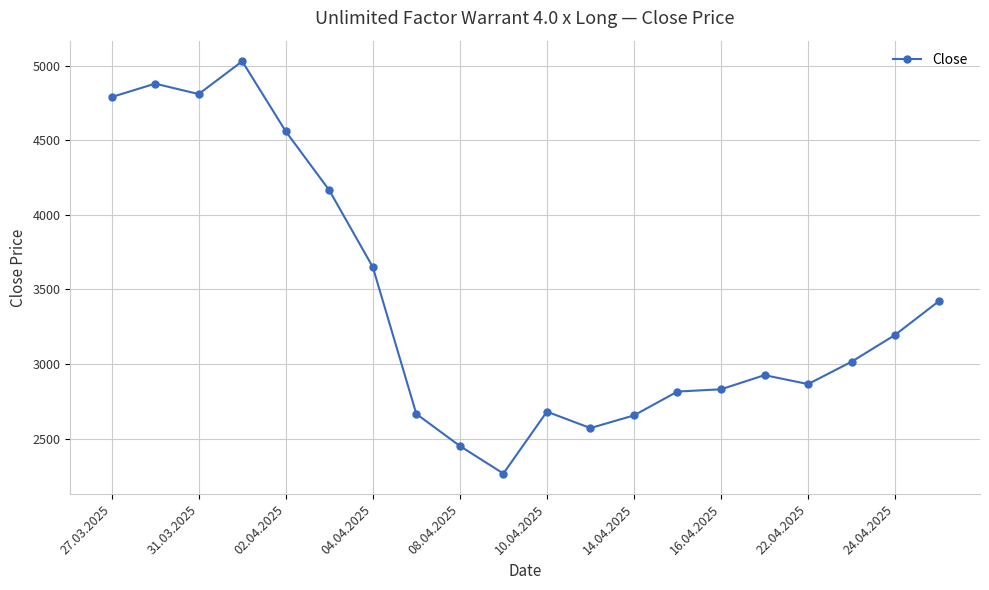

What is the smallest value displayed?

2265